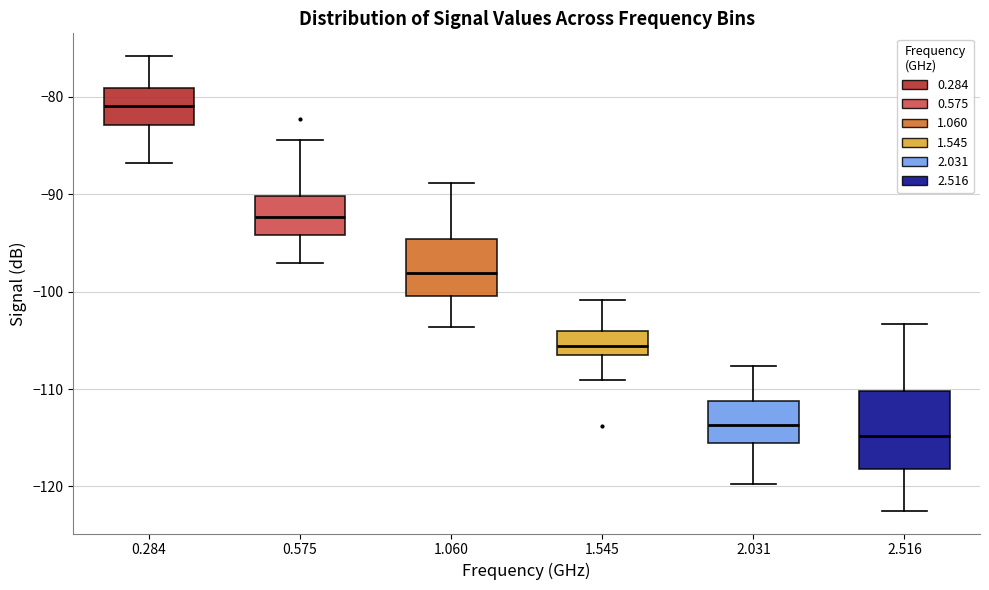

Reading left to right, transcribe this box plot: for each box, give where its median line is, the range the box spans, and where its two whiskers end, as read against the y-axis. The values are not printed on the chart, so give them approximately, as read against the axis.

0.284: median -81, box -83 to -79, whiskers -87 to -76
0.575: median -92, box -94 to -90, whiskers -97 to -84
1.060: median -98, box -100 to -95, whiskers -104 to -89
1.545: median -106 (inside the box), box -106 to -104, whiskers -109 to -101
2.031: median -114, box -116 to -111, whiskers -120 to -108
2.516: median -115, box -118 to -110, whiskers -122 to -103